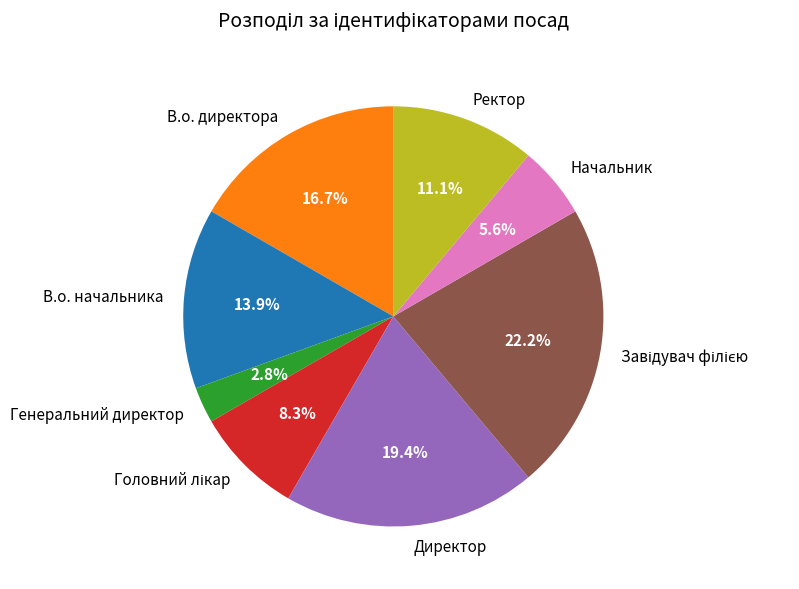

What is the smallest slice in the pie chart?

Генеральний директор